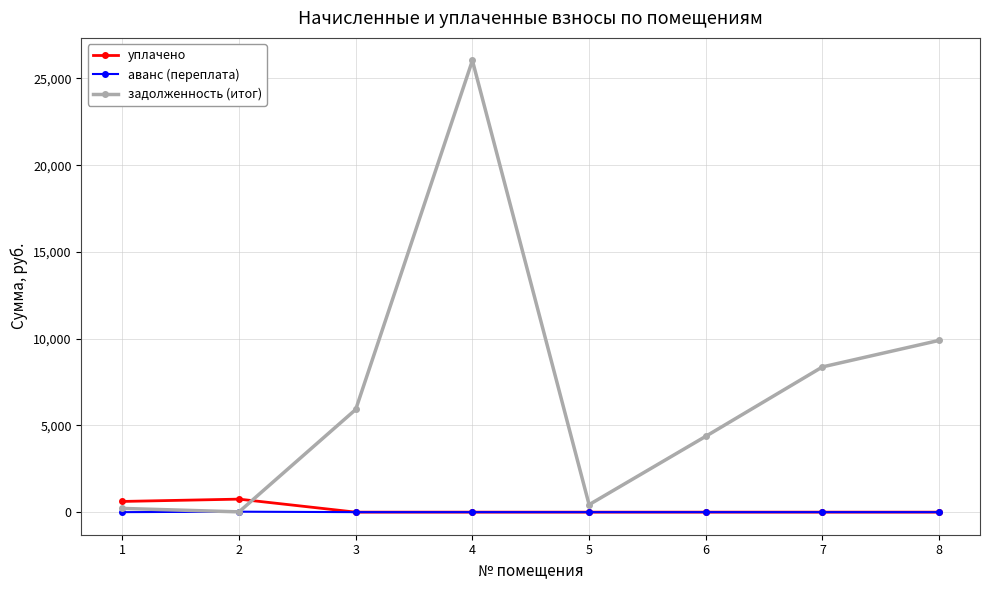

What is the sum of all аванс (переплата) values?

26.6